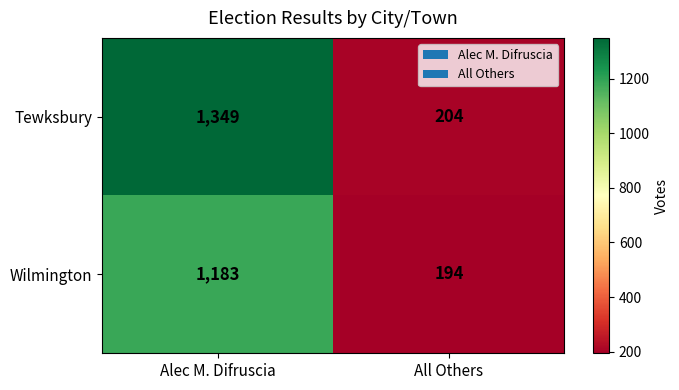

Where is Wilmington nearest to the value 688?

All Others